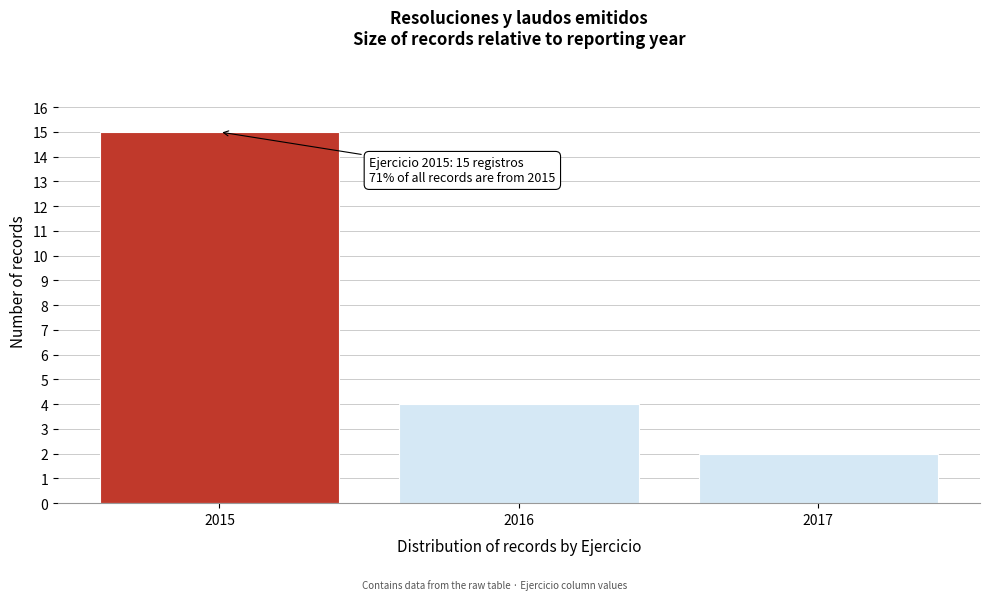

Which range on the x-axis has the tallest bar?

2014.5 to 2015.5